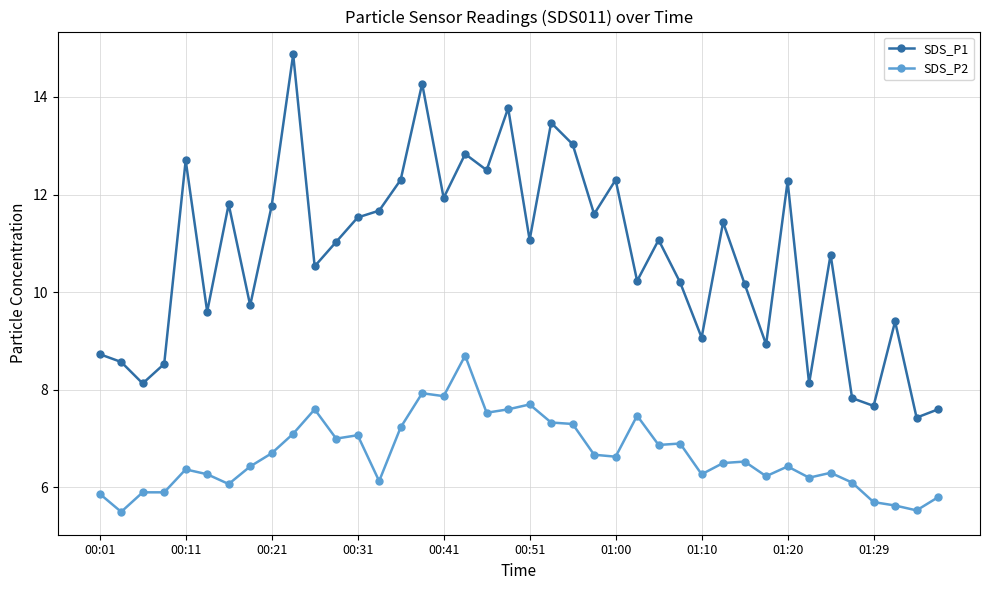

Which series has the largest range (max minus min)?

SDS_P1